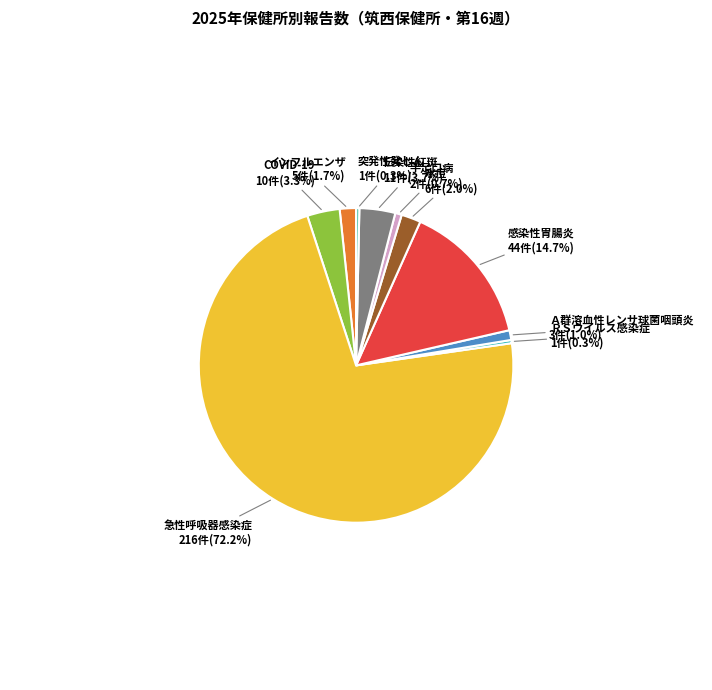

To the nearest percent, what is the average slice percentage?

10%